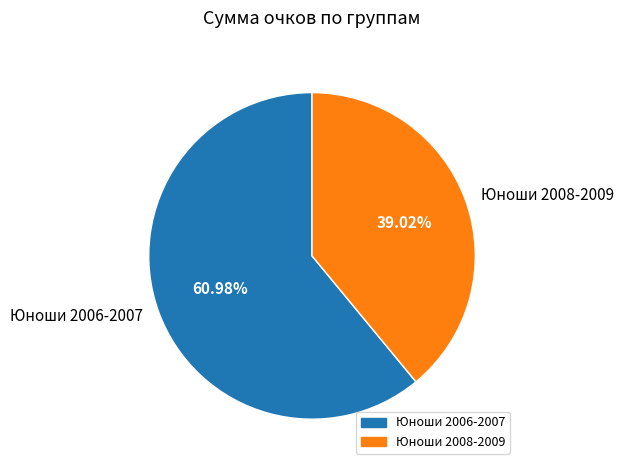

Rank the categories by value from highest to lowest.

Юноши 2006-2007, Юноши 2008-2009